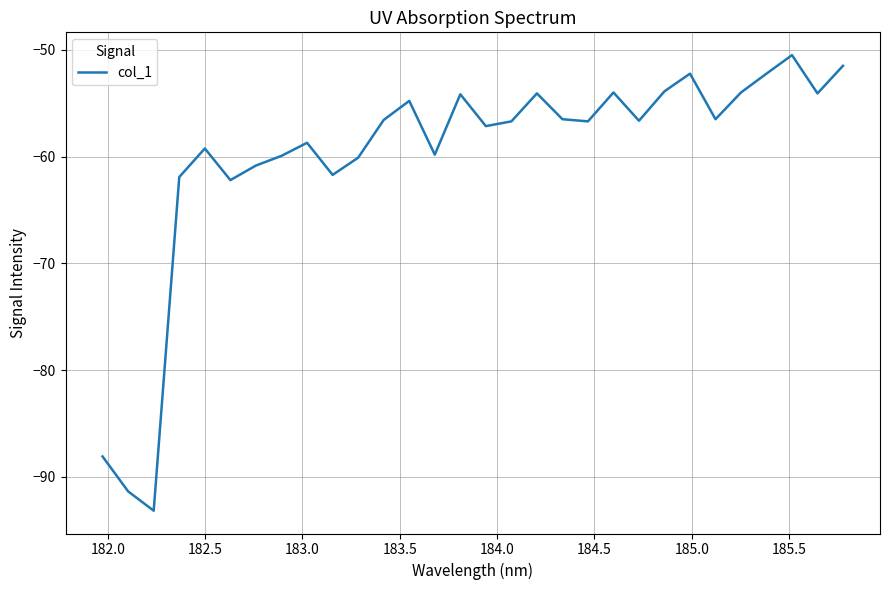

What is the maximum value shown in the chart?

-50.5